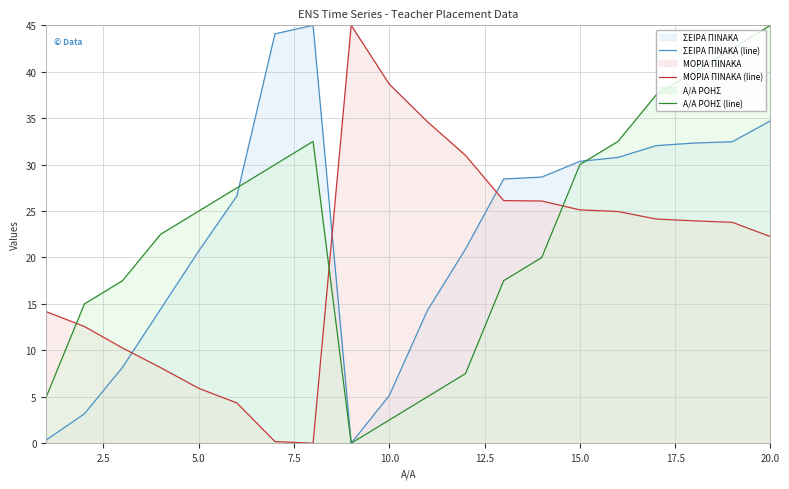

At which category is the sum across all series the highest?

20.0